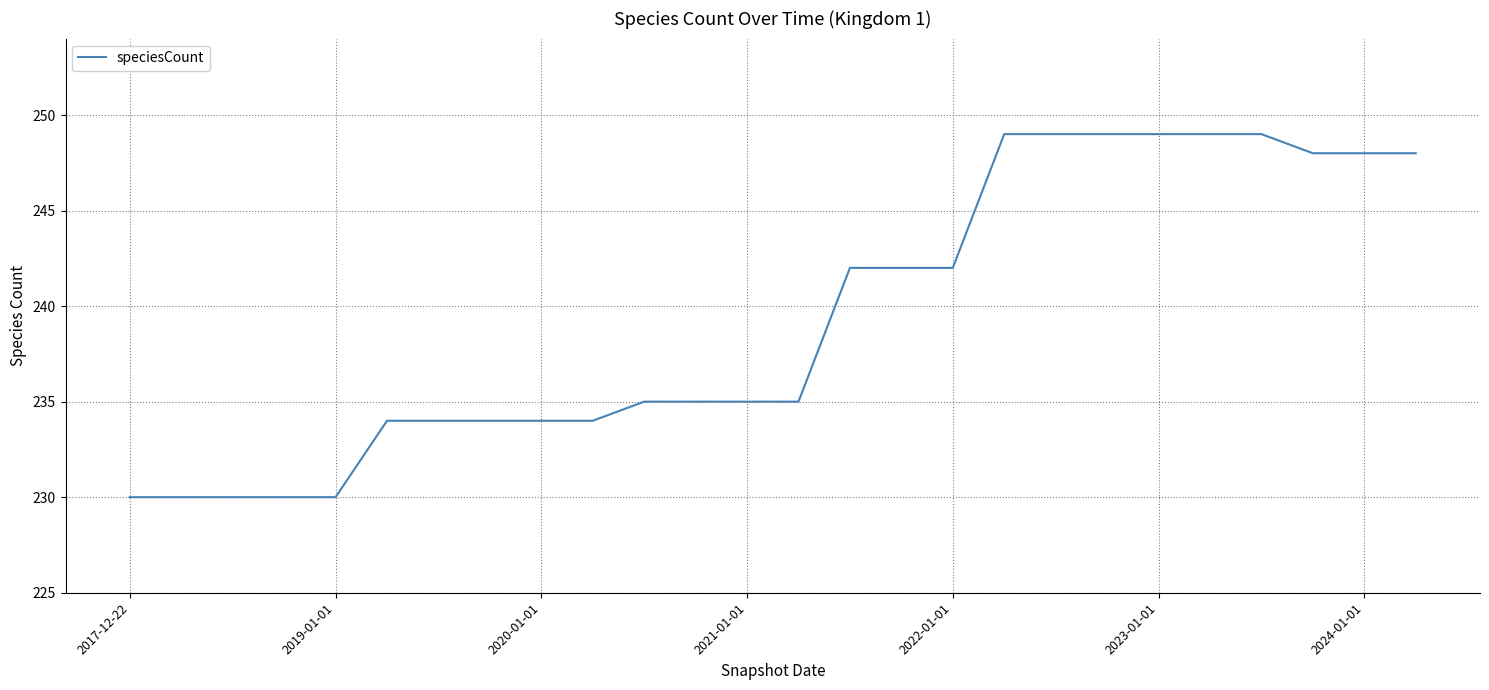

What is the minimum value shown in the chart?

230